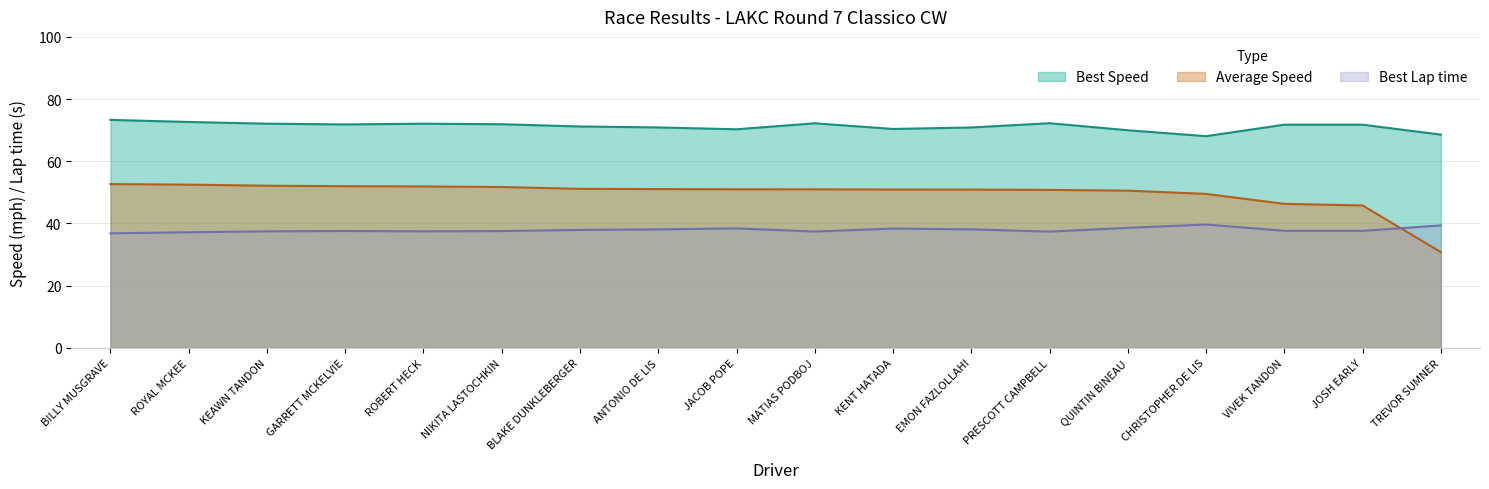

Read the Best Lap time value at TREVOR SUMNER.

39.4